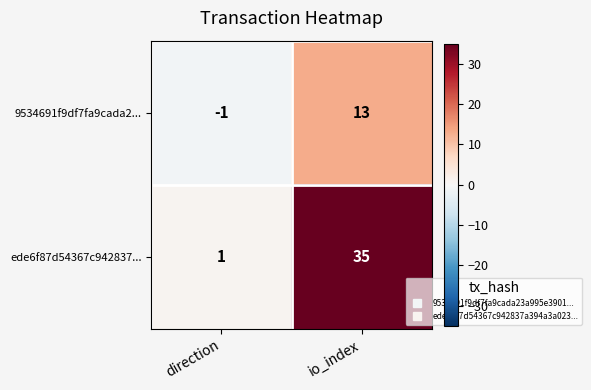

Is it true that 9534691f9df7fa9cada2... equals 17 at io_index?

False